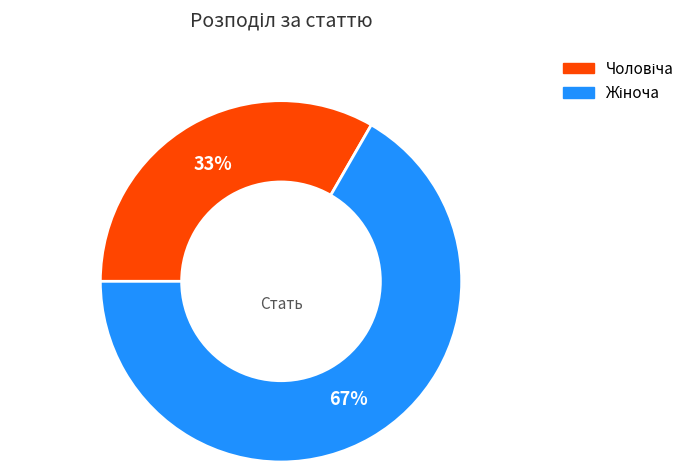

Is there any slice that represents more than half of the pie?

Yes